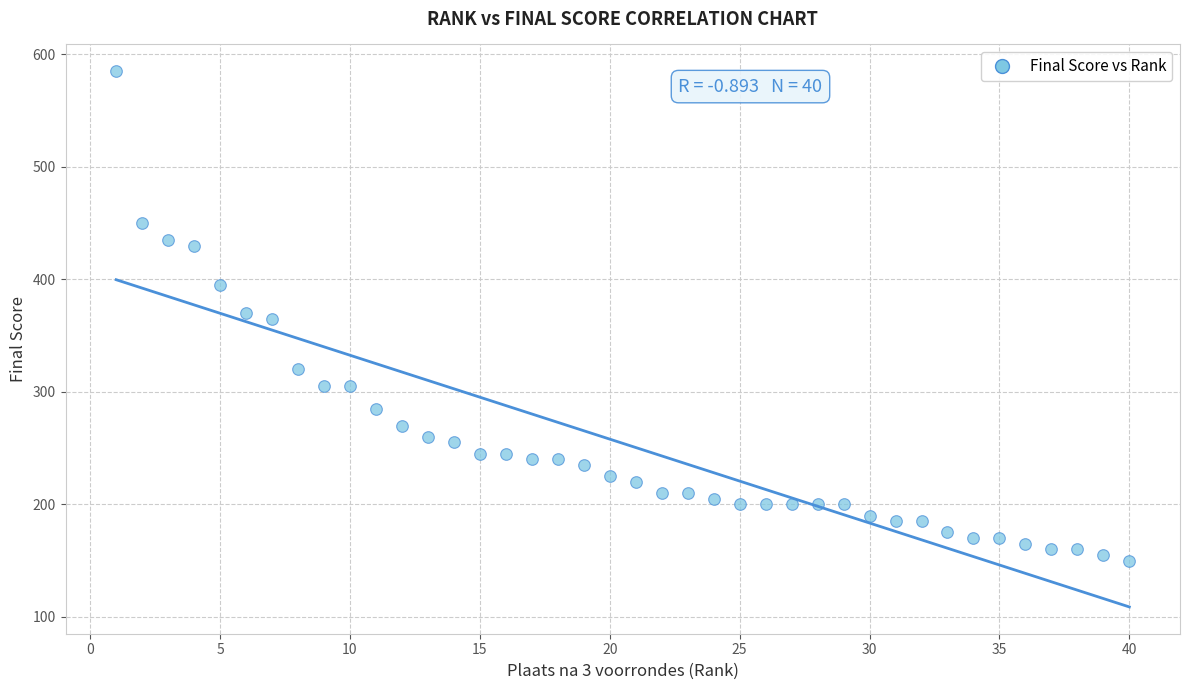

What is the range of Y values (max minus min)?

435